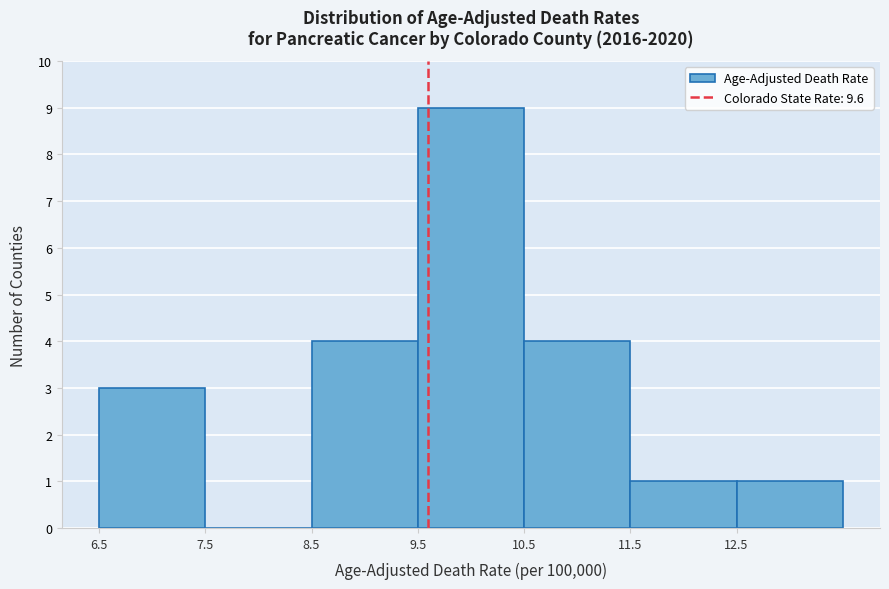

Reading left to right, list every bar in this chart as the range it spans on the x-axis followed by its height. The values are not printed on the chart, so give them approximately, as read against the axis.

6.5 to 7.5: 3
7.5 to 8.5: 0
8.5 to 9.5: 4
9.5 to 10.5: 9
10.5 to 11.5: 4
11.5 to 12.5: 1
12.5 to 13.5: 1